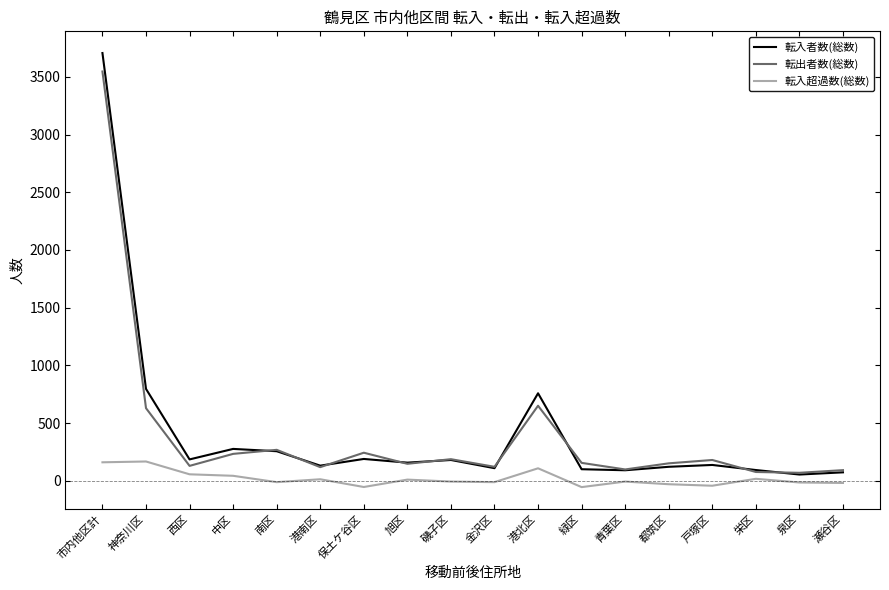

Is the value of 転出者数(総数) at 保土ケ谷区 greater than the value of 転入者数(総数) at 金沢区?

Yes